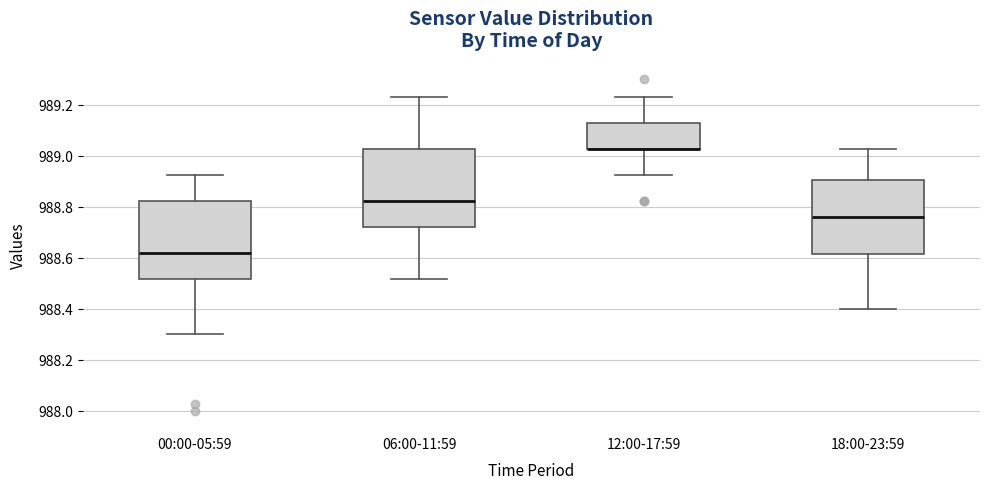

Where does the lower whisker of the box for 18:00-23:59 end on the y-axis? The values are not printed on the chart, so give them approximately, as read against the axis.

988.40